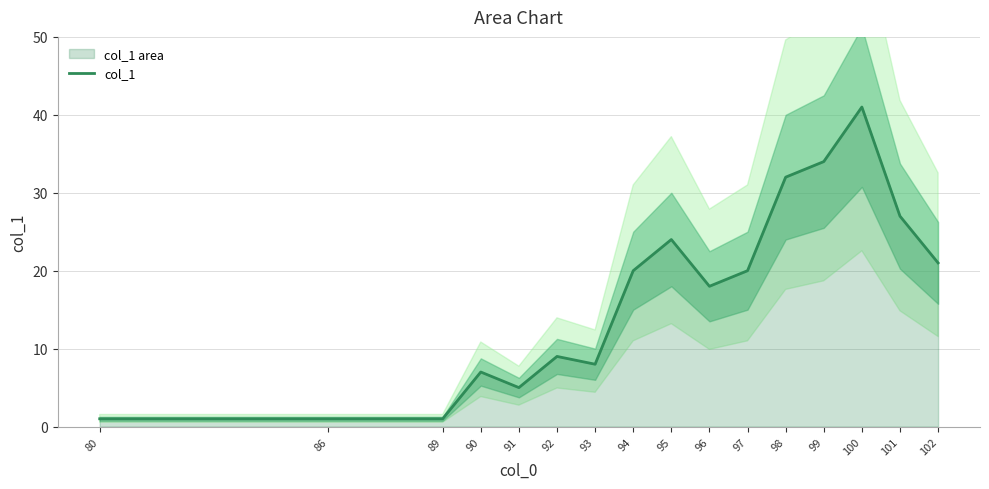

True or false: the data shows 1 at 89.

True